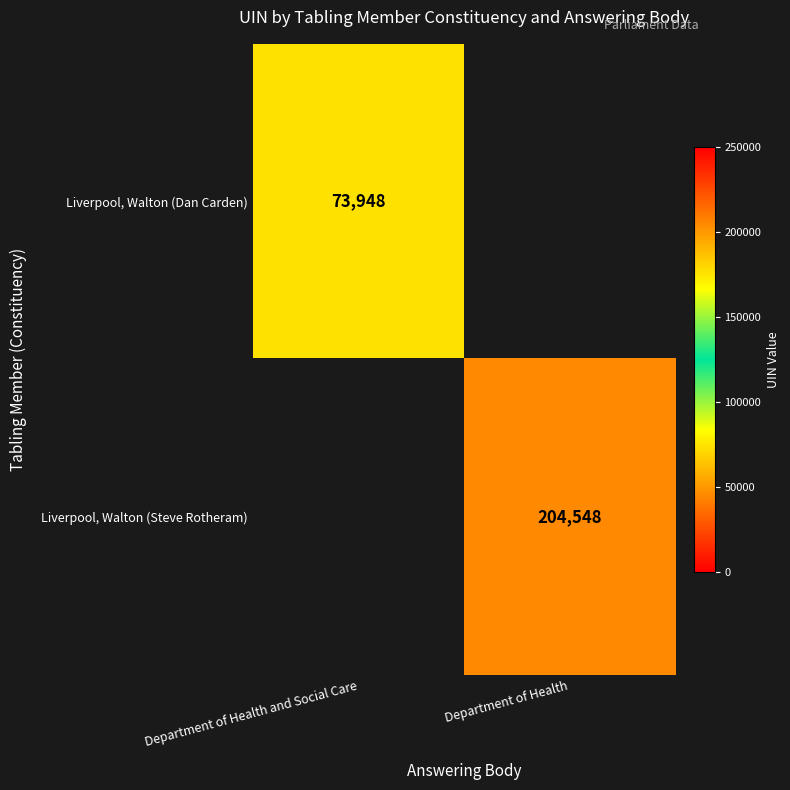

Is the value of Liverpool, Walton (Dan Carden) at Department of Health and Social Care greater than the value of Liverpool, Walton (Steve Rotheram) at Department of Health?

No